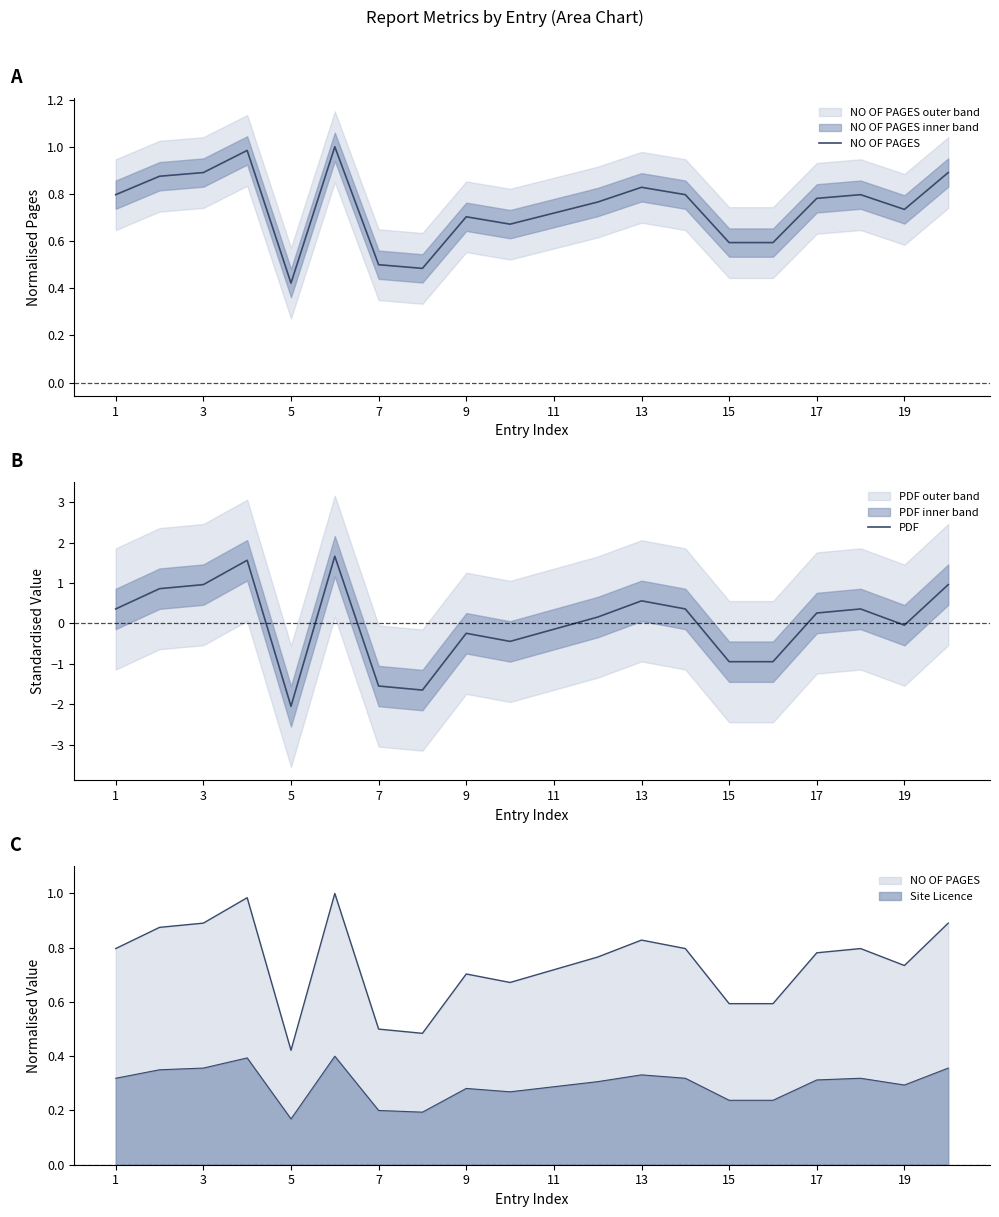

Reading left to right, what are all the values shown in this chart?

NO OF PAGES: 0.8	0.9	0.9	1.0	0.4	1.0	0.5	0.5	0.7	0.7	0.7	0.8	0.8	0.8	0.6	0.6	0.8	0.8	0.7	0.9
PDF: 0.4	0.9	1.0	1.6	-2.1	1.7	-1.6	-1.7	-0.2	-0.4	-0.1	0.2	0.6	0.4	-0.9	-0.9	0.3	0.4	-0.0	1.0